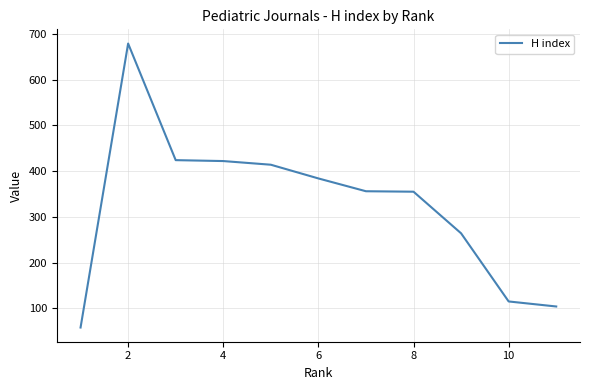

Where is the data nearest to the value 368?

8